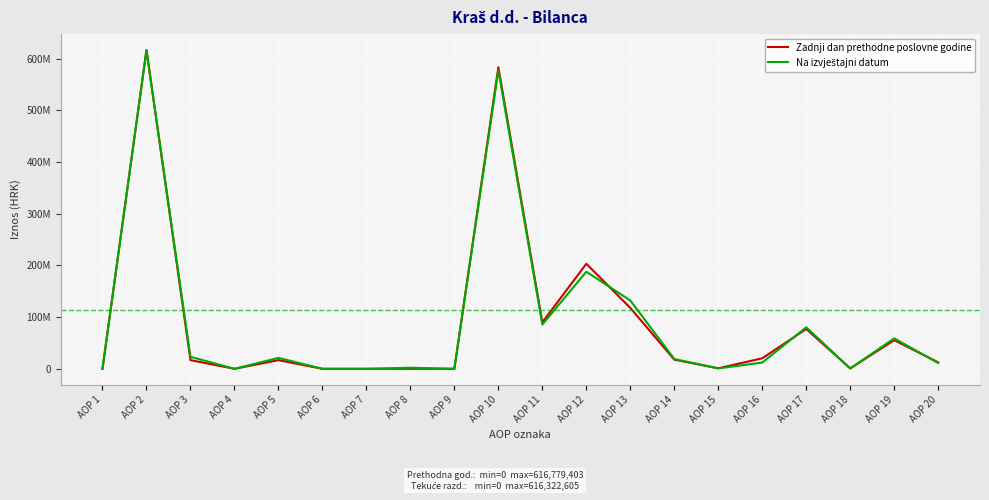

True or false: Zadnji dan prethodne poslovne godine and Na izvještajni datum cross at least once.

True